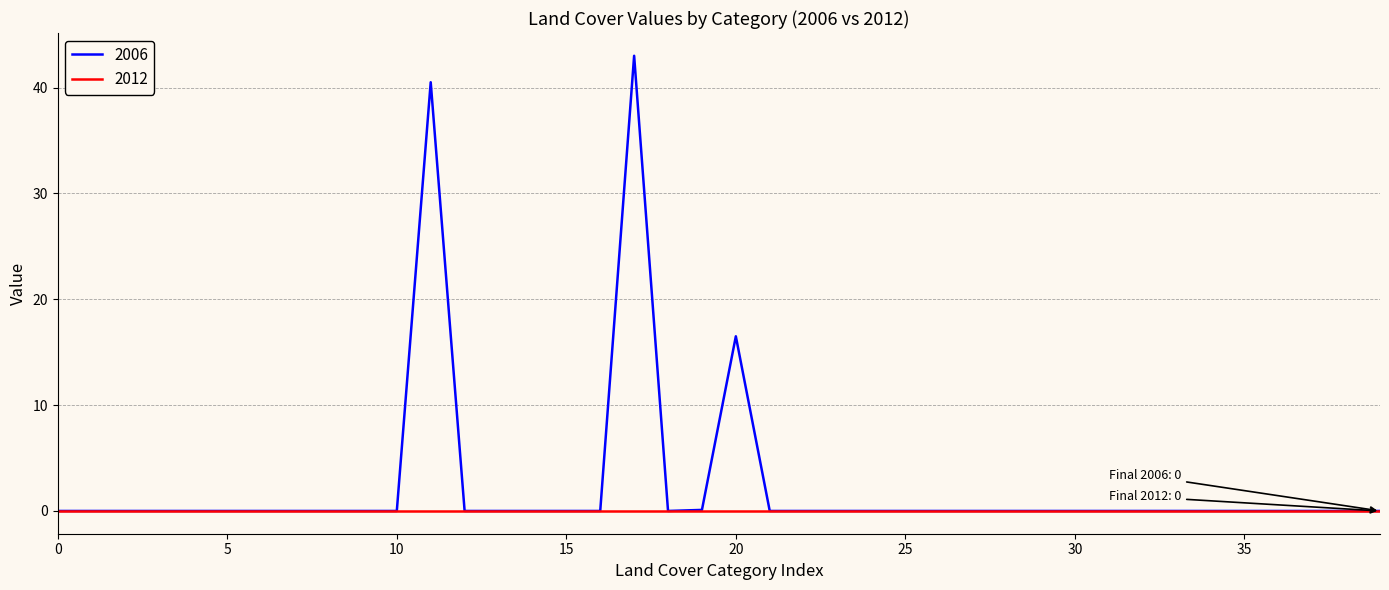

What is the maximum value shown in the chart?

43.0